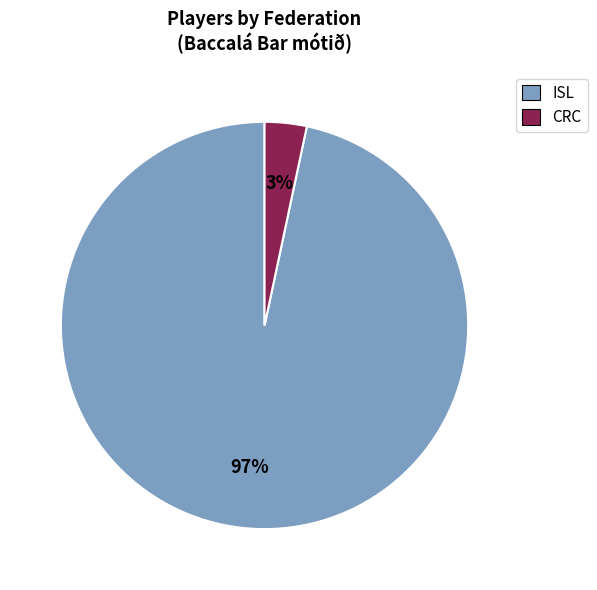

Is there any slice that represents more than half of the pie?

Yes